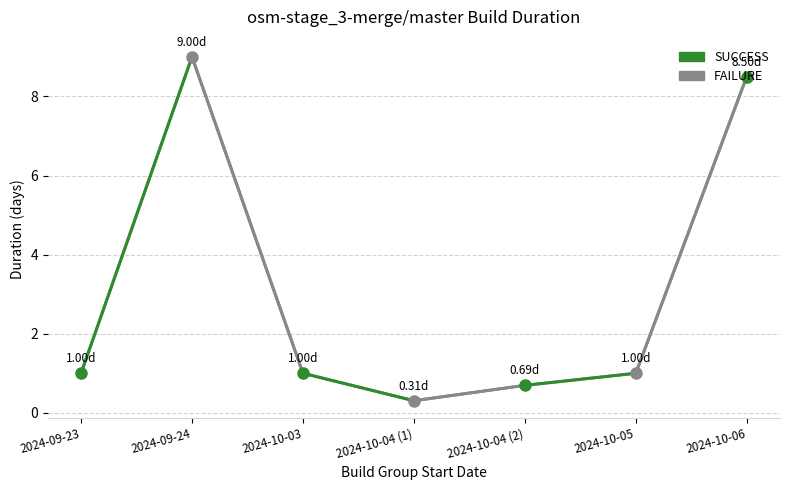

Which label corresponds to the largest value in the chart?

2024-09-24